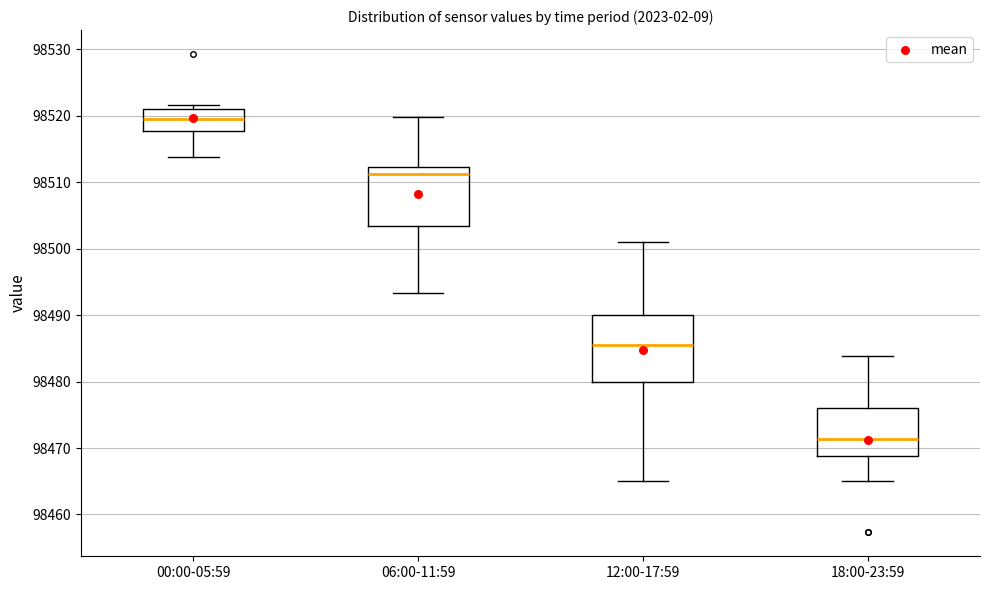

Reading left to right, transcribe this box plot: for each box, give where its median line is, the range the box spans, and where its two whiskers end, as read against the y-axis. The values are not printed on the chart, so give them approximately, as read against the axis.

00:00-05:59: median 98519, box 98518 to 98521, whiskers 98514 to 98522
06:00-11:59: median 98511, box 98503 to 98512, whiskers 98493 to 98520
12:00-17:59: median 98486, box 98480 to 98490, whiskers 98465 to 98501
18:00-23:59: median 98471, box 98469 to 98476, whiskers 98465 to 98484